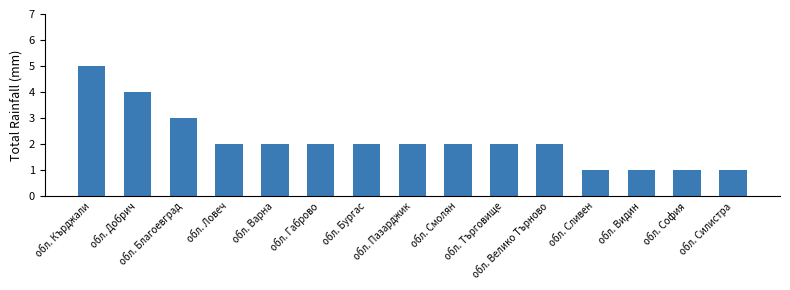

What is the maximum value shown in the chart?

5